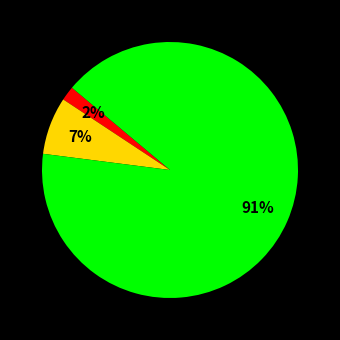

To the nearest percent, what is the average slice percentage?

33%